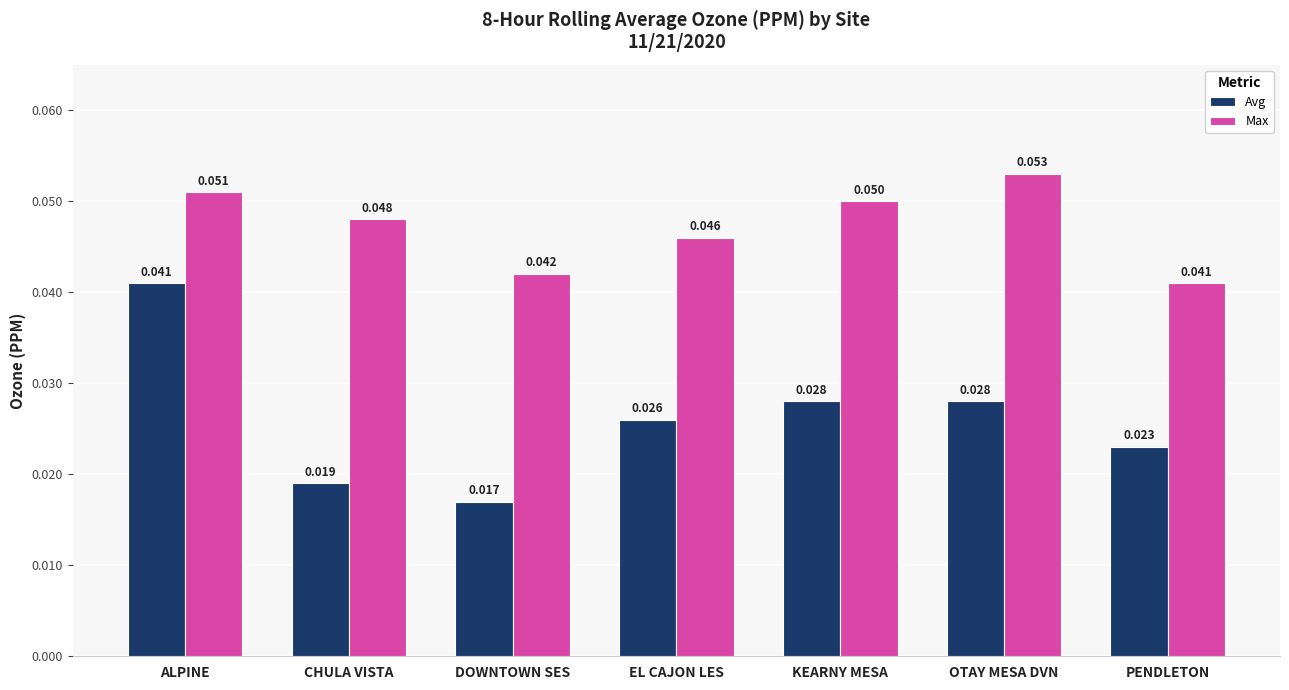

Which series changed the most between CHULA VISTA and PENDLETON?

Max